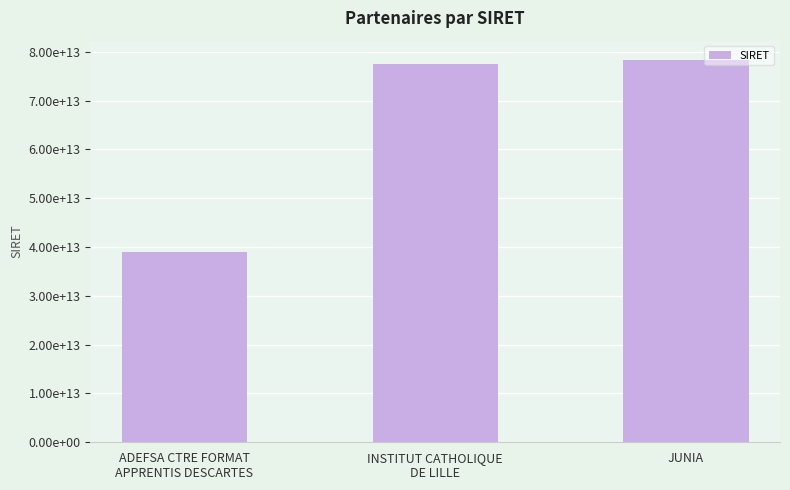

Between JUNIA and INSTITUT CATHOLIQUE
DE LILLE, which is larger?

JUNIA